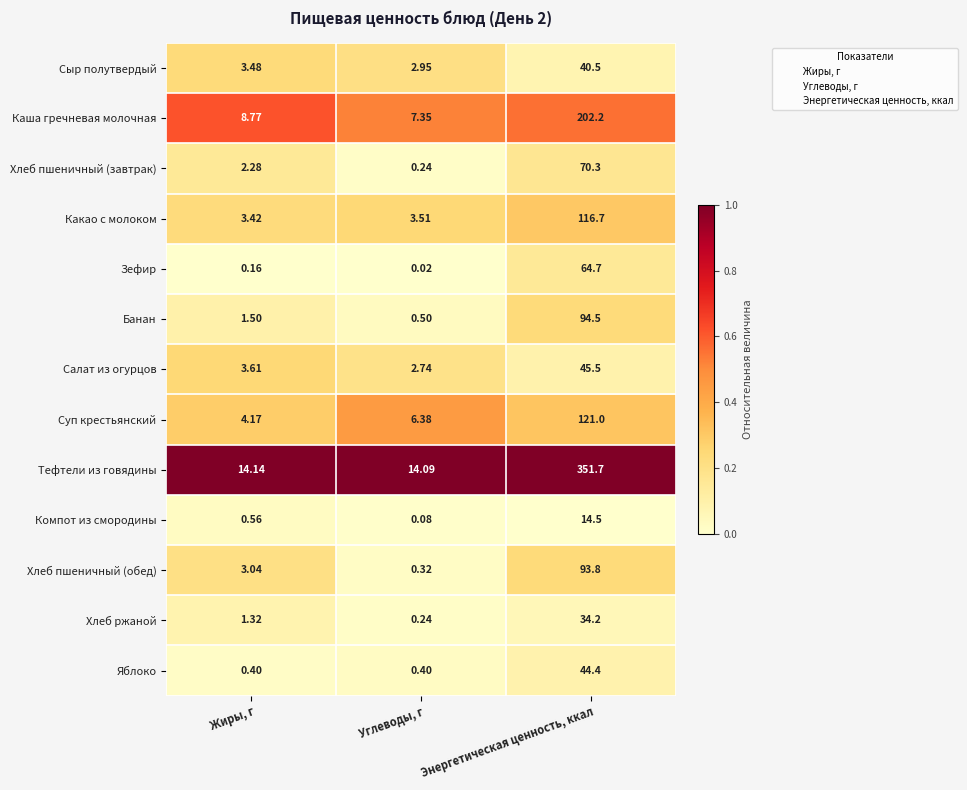

At Жиры, г, list the series in order from largest to smallest.

Тефтели из говядины, Каша гречневая молочная, Суп крестьянский, Салат из огурцов, Сыр полутвердый, Какао с молоком, Хлеб пшеничный (обед), Хлеб пшеничный (завтрак), Банан, Хлеб ржаной, Компот из смородины, Яблоко, Зефир